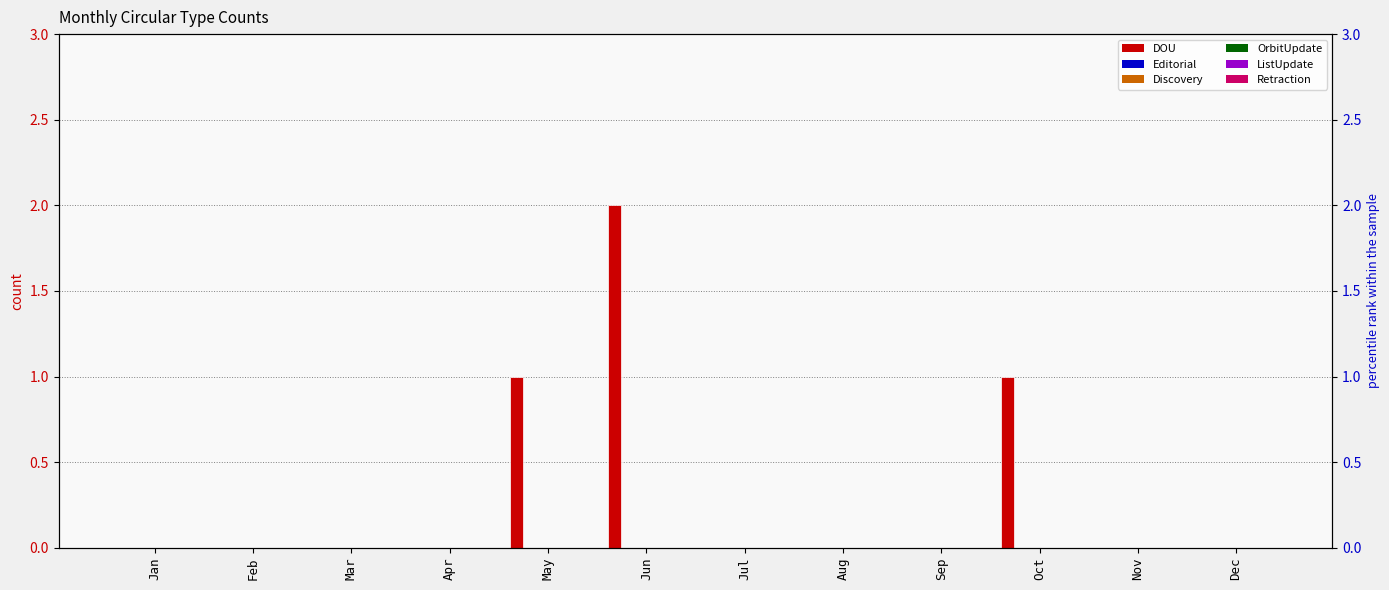

What are all the series names shown in the legend?

DOU, Editorial, Discovery, OrbitUpdate, ListUpdate, Retraction